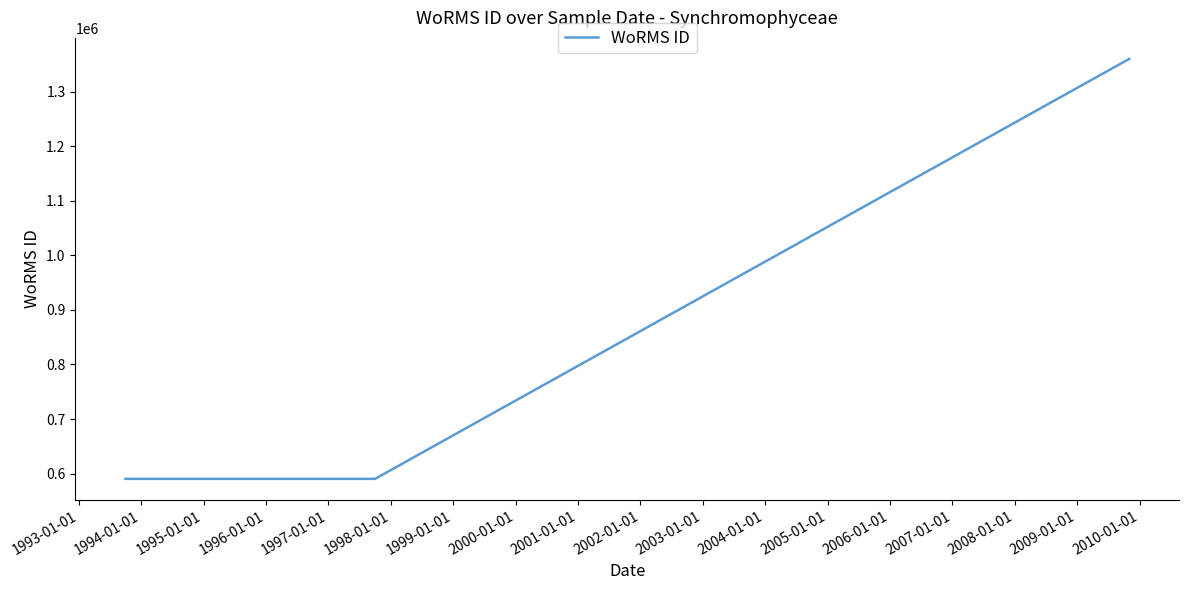

What is the sum of all values?

2540631